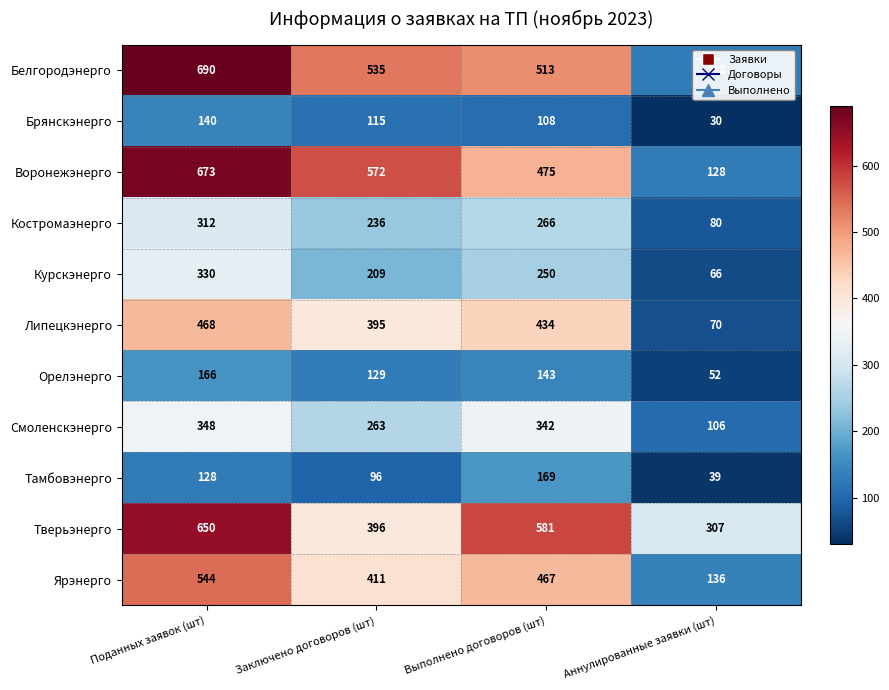

At which label is Белгородэнерго closest to 409?

Выполнено договоров (шт)